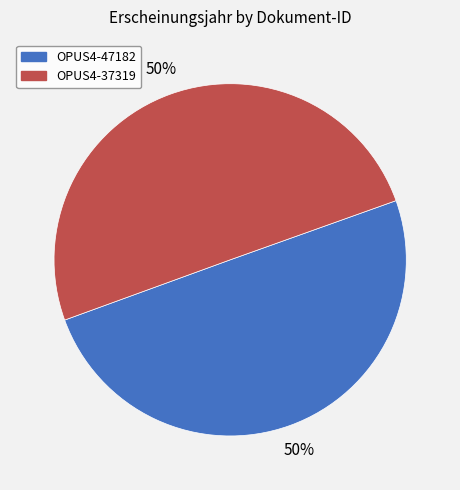

Is the sum of OPUS4-37319 and OPUS4-47182 greater than half?

Yes